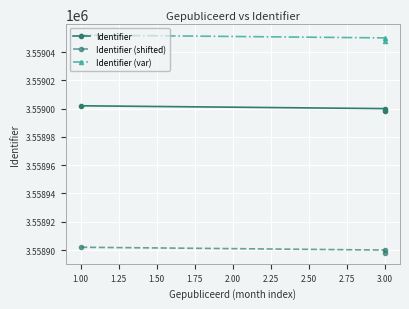

Rank the series at 1.00 from highest to lowest value.

Identifier (var), Identifier, Identifier (shifted)